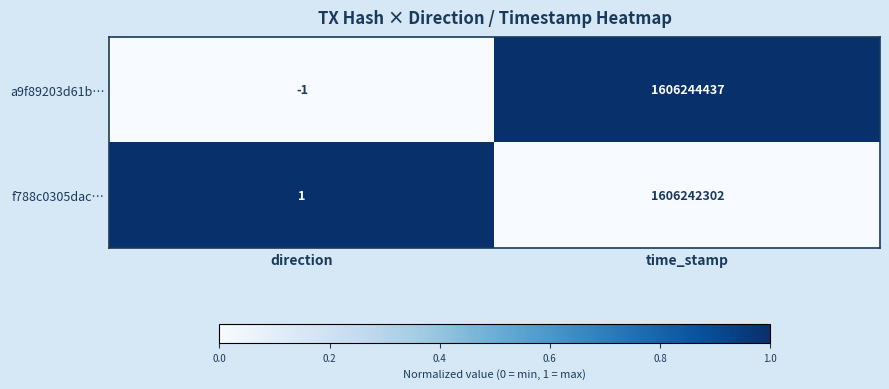

What is the difference between the f788c0305dac… values at direction and time_stamp?

1606242301